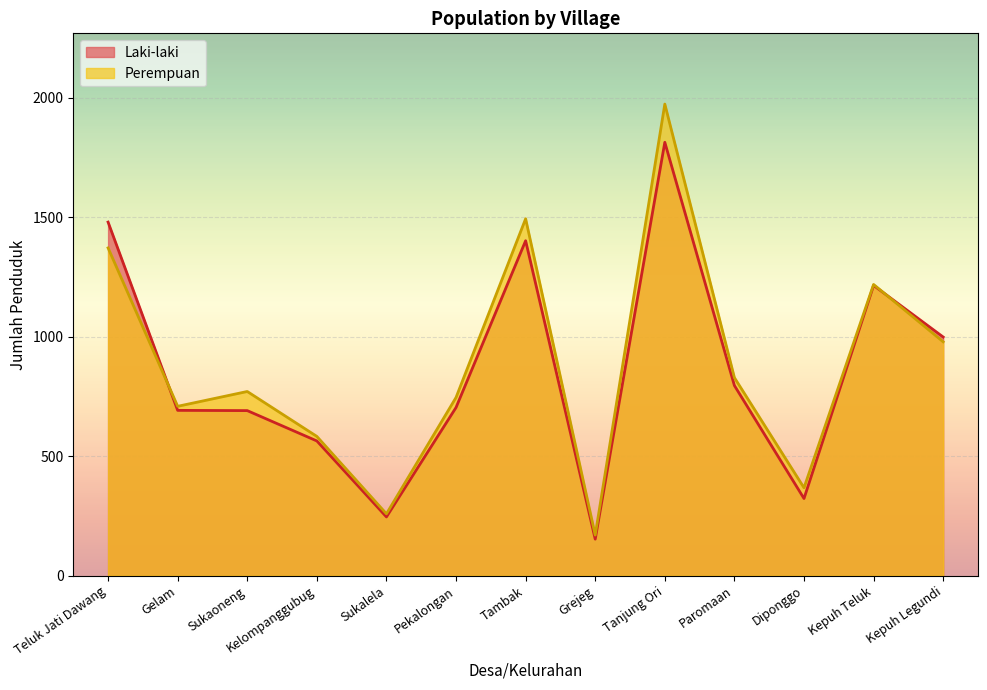

At which category does Laki-laki reach its first local valley?

Sukalela